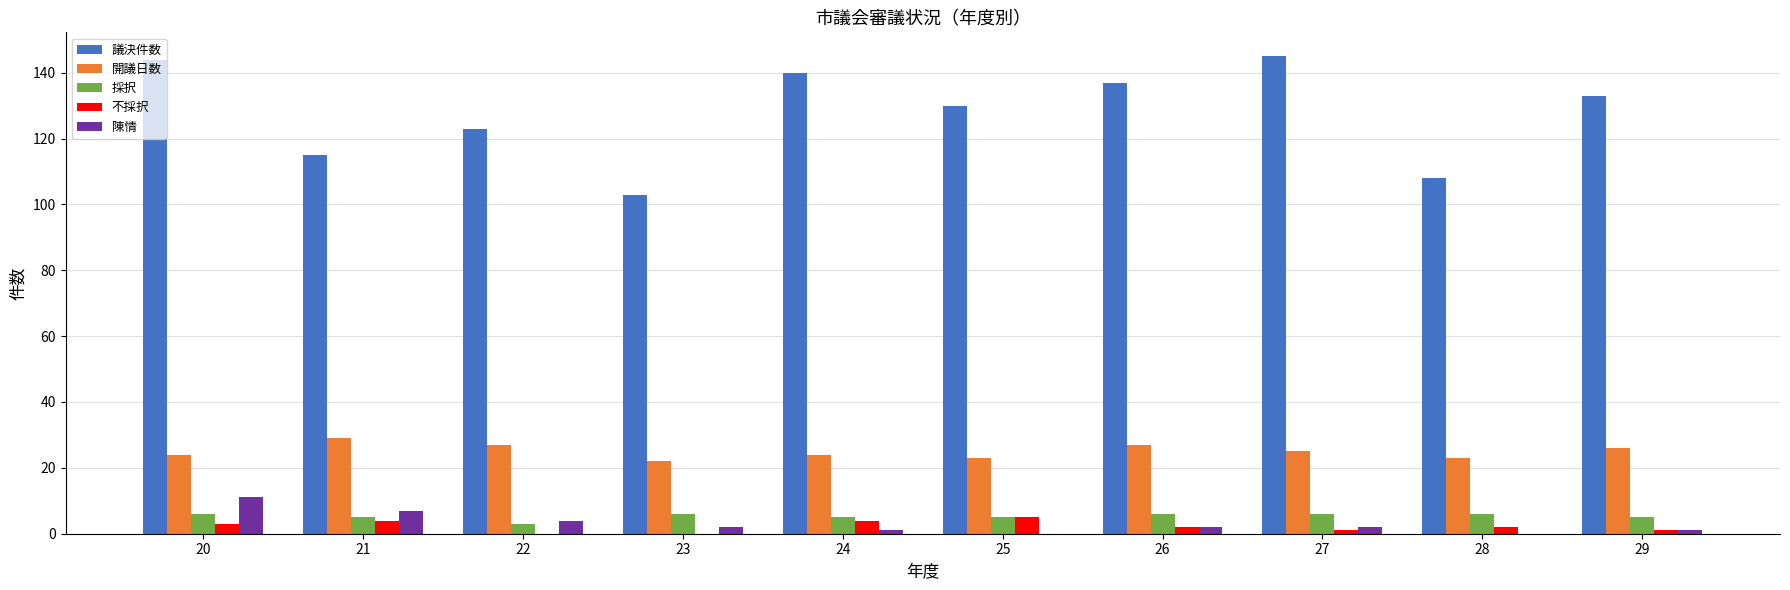

Read the 採択 value at 29.

5